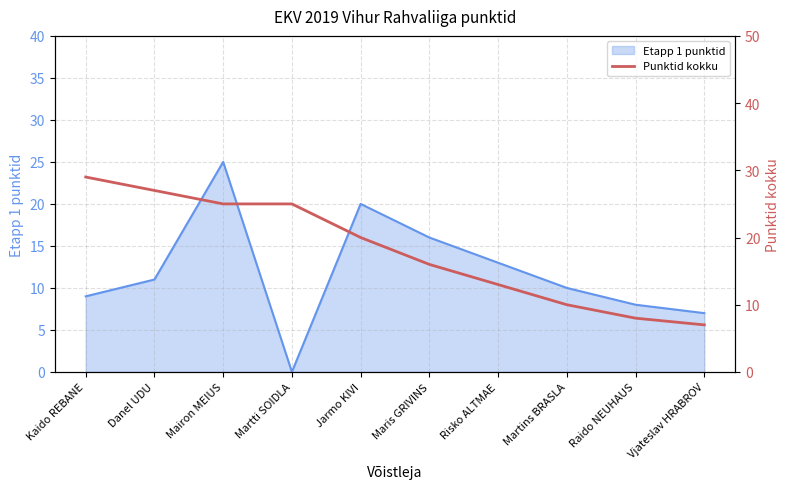

What is the maximum value shown in the chart?

29